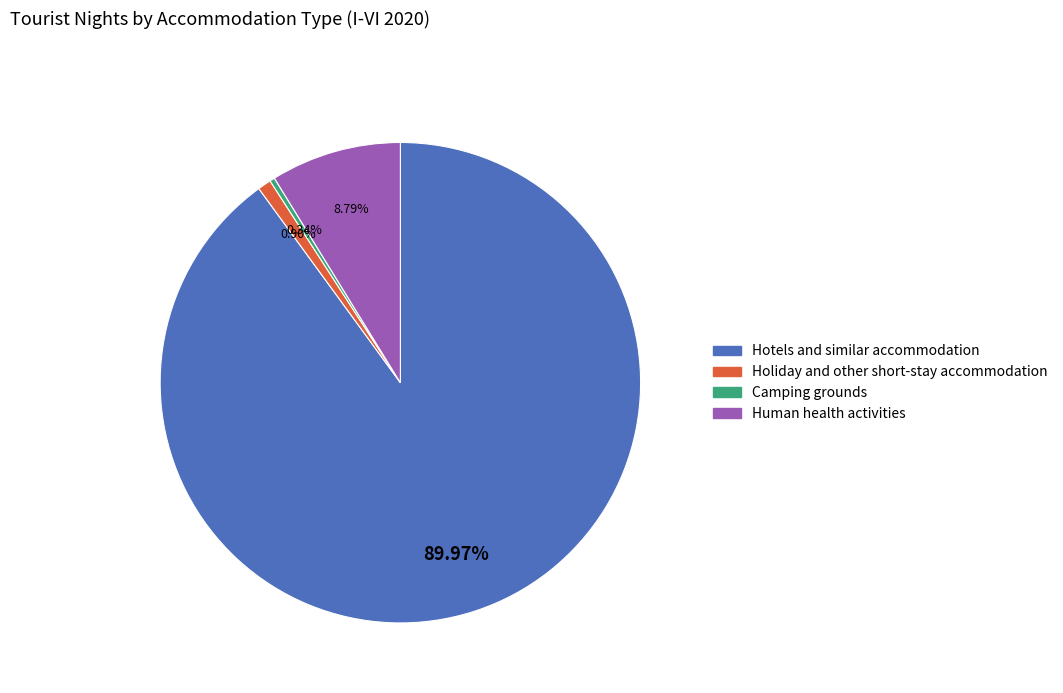

Count the number of slices in the pie.

4